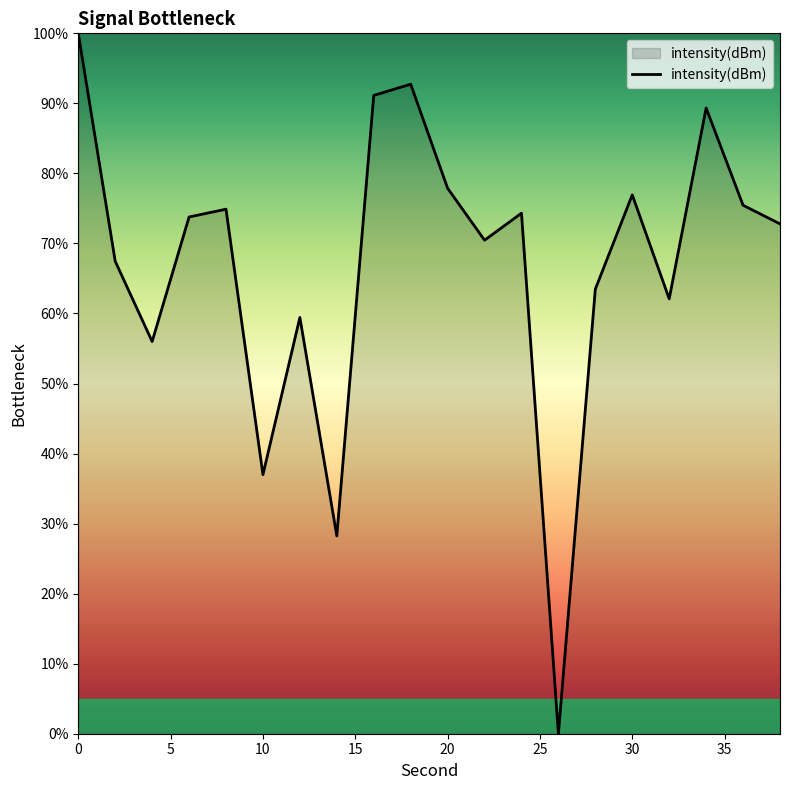

What is the greatest value displayed?

100.0